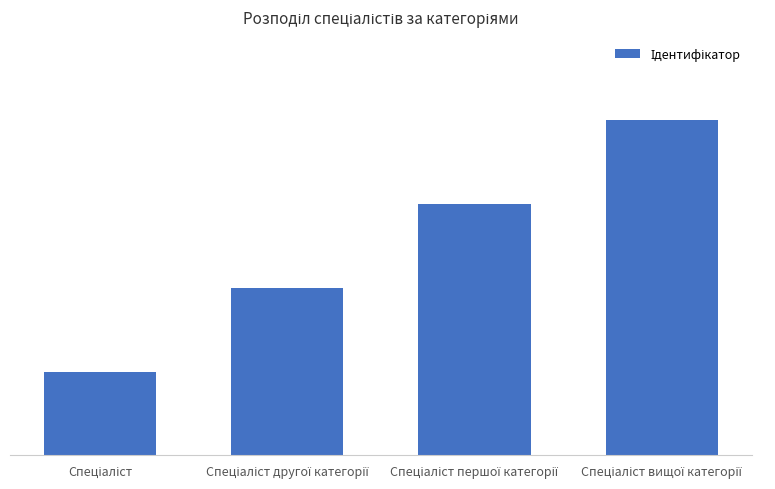

Does the chart contain stacked bars?

No